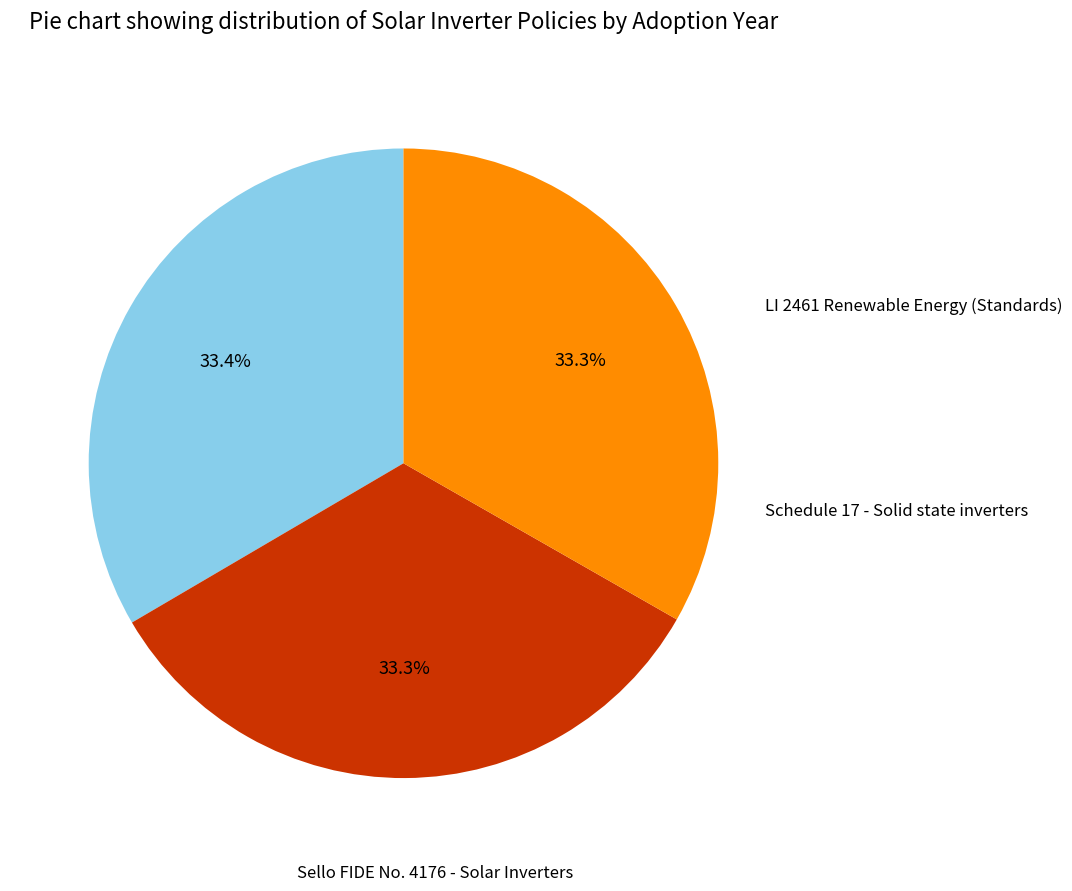

Does any single category account for the majority?

No